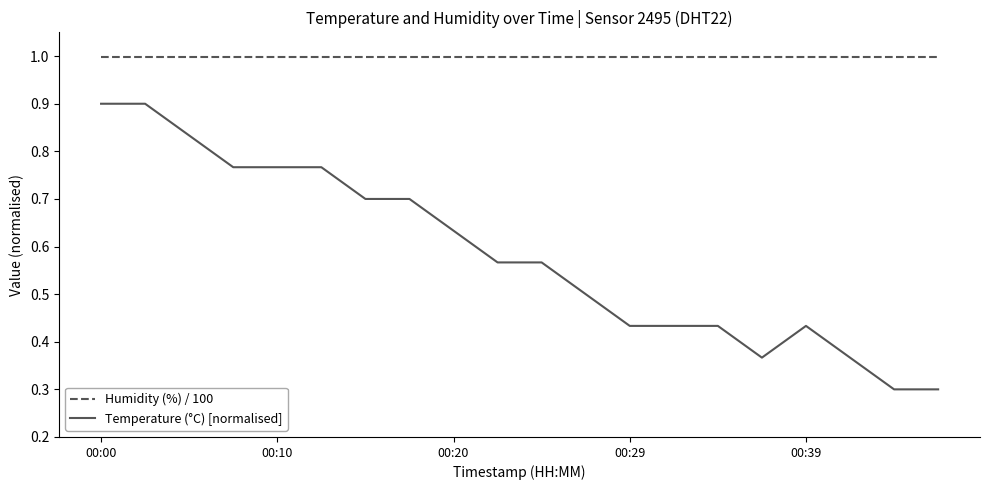

What is the minimum value shown in the chart?

0.3